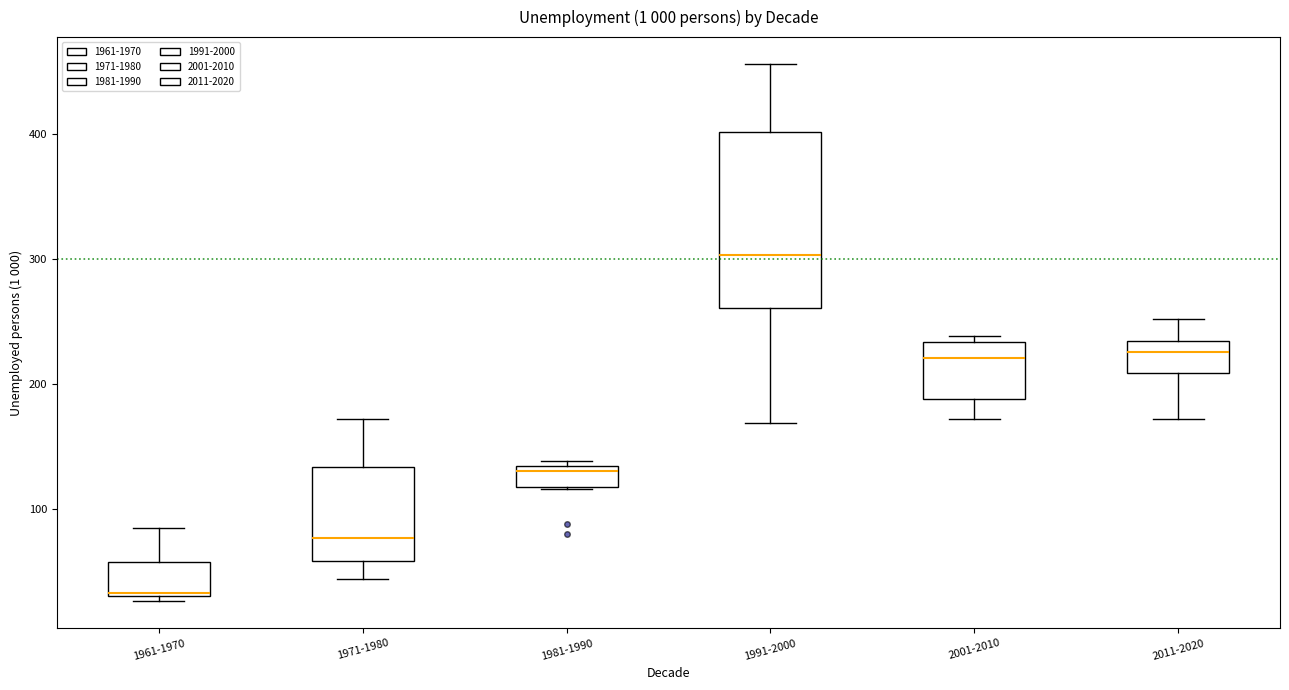

Reading left to right, read every box against the y-axis: the position of its median line, the range the box covers, and the ends of its whiskers. The values are not printed on the chart, so give them approximately, as read against the axis.

1961-1970: median 30, box 30 to 60, whiskers 30 (just below the box's lower edge) to 90
1971-1980: median 80, box 60 to 130, whiskers 40 to 170
1981-1990: median 130 (just below the box's upper edge), box 120 to 130, whiskers 120 to 140
1991-2000: median 300, box 260 to 400, whiskers 170 to 460
2001-2010: median 220, box 190 to 230, whiskers 170 to 240
2011-2020: median 230 (just below the box's upper edge), box 210 to 230, whiskers 170 to 250